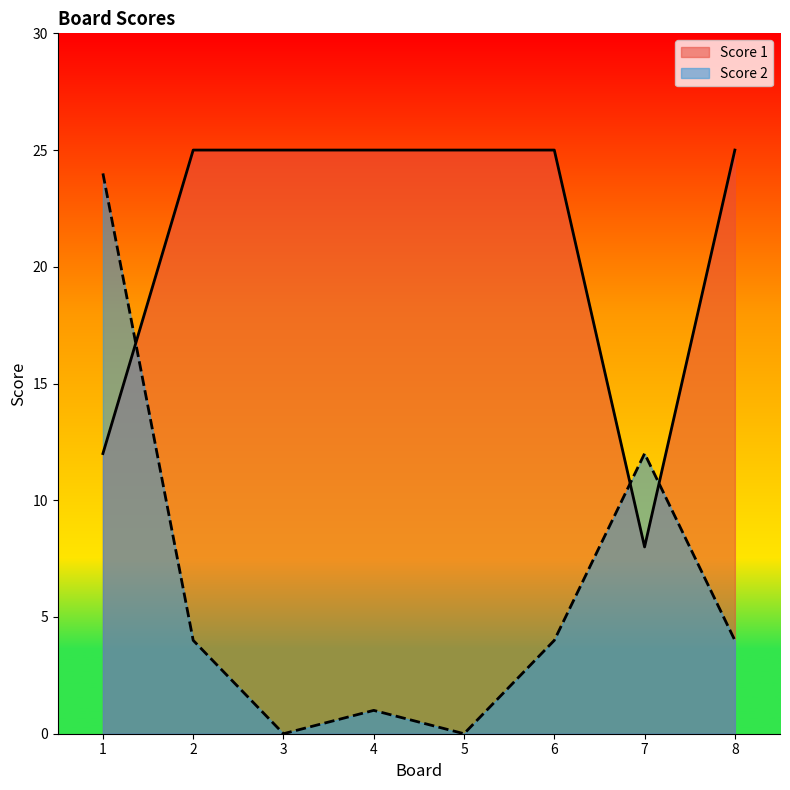

At which label does Score 2 first exceed 4?

1